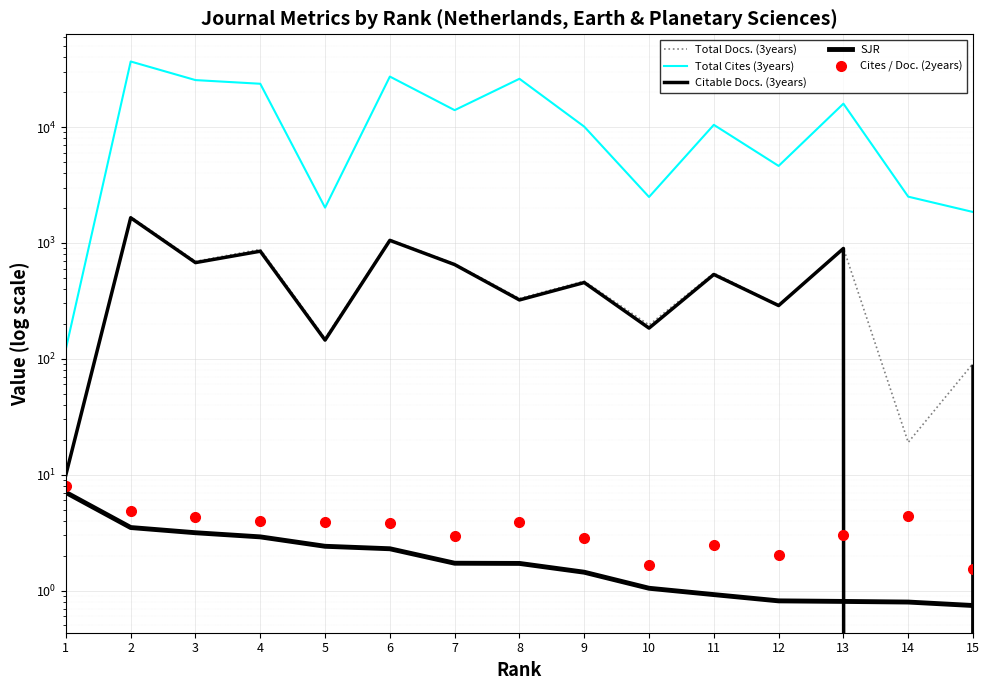

Which series has the largest range (max minus min)?

Total Cites (3years)